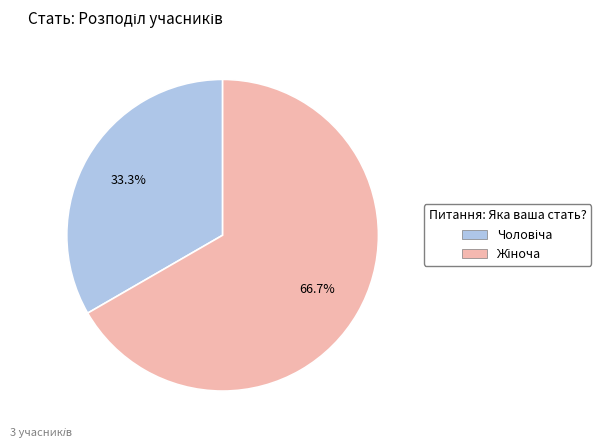

Is there any slice that represents more than half of the pie?

Yes